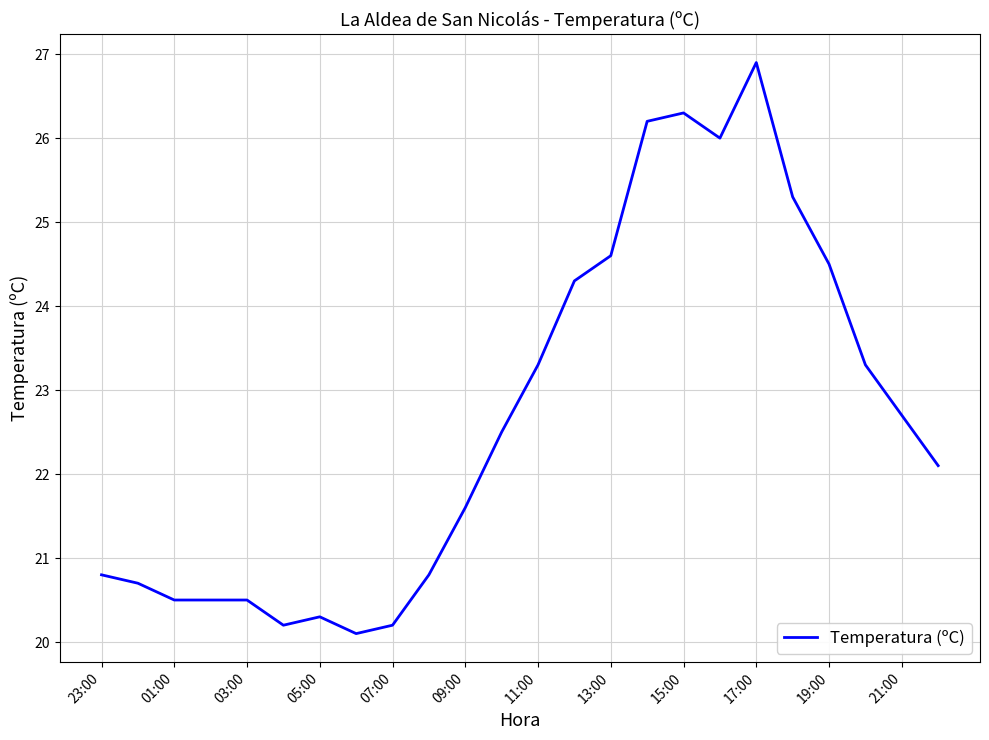

What is the greatest value displayed?

26.9